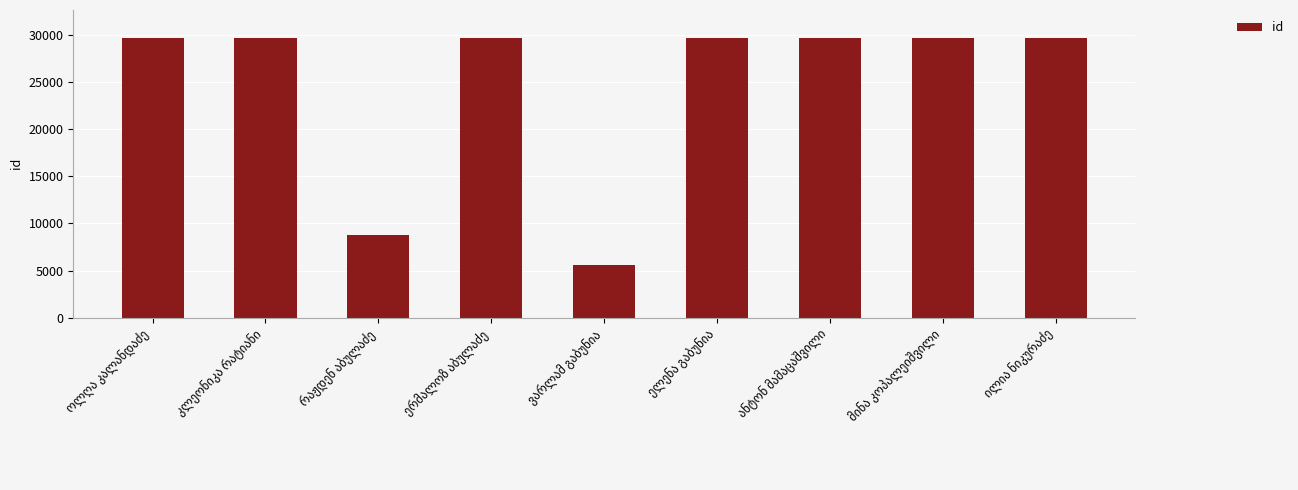

What is the minimum value shown in the chart?

5544